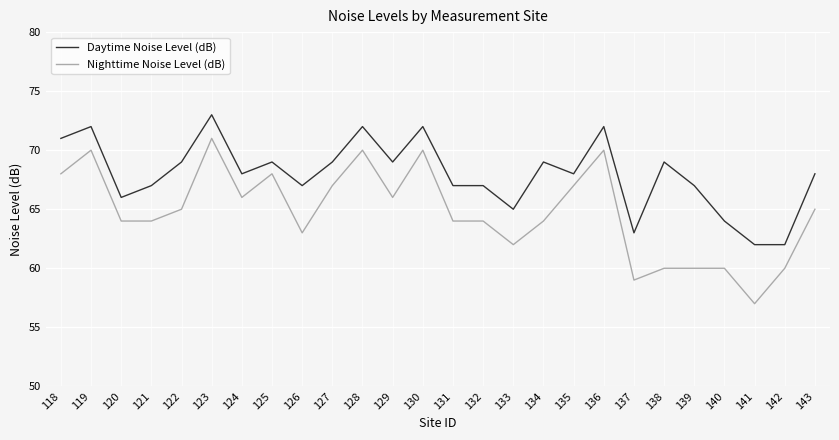

At which category is the sum across all series the highest?

123